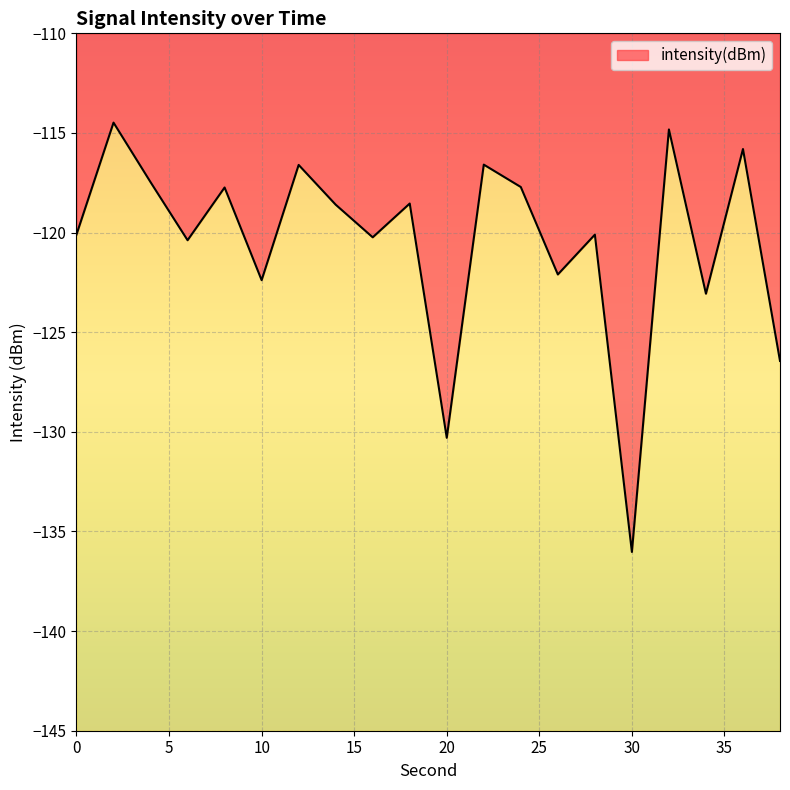

What is the average value?

-120.5